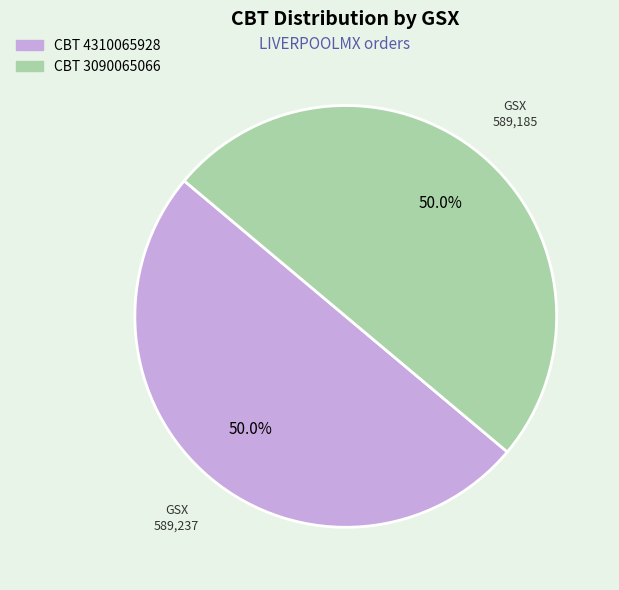

How many slices are in this pie chart?

2